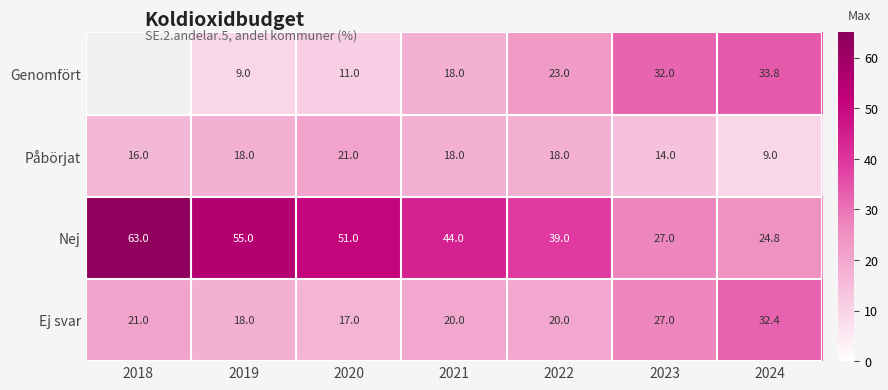

What is the difference between the highest and lowest values at 2019?

46.0